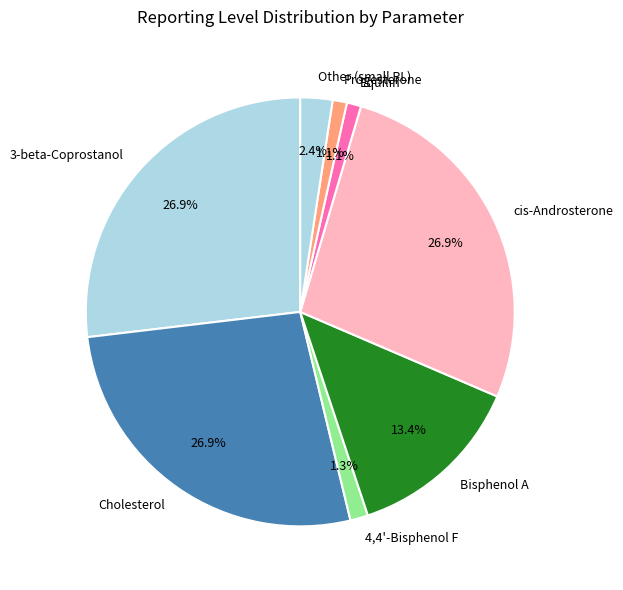

The 4,4'-Bisphenol F slice represents 1% of the pie. True or false?

True